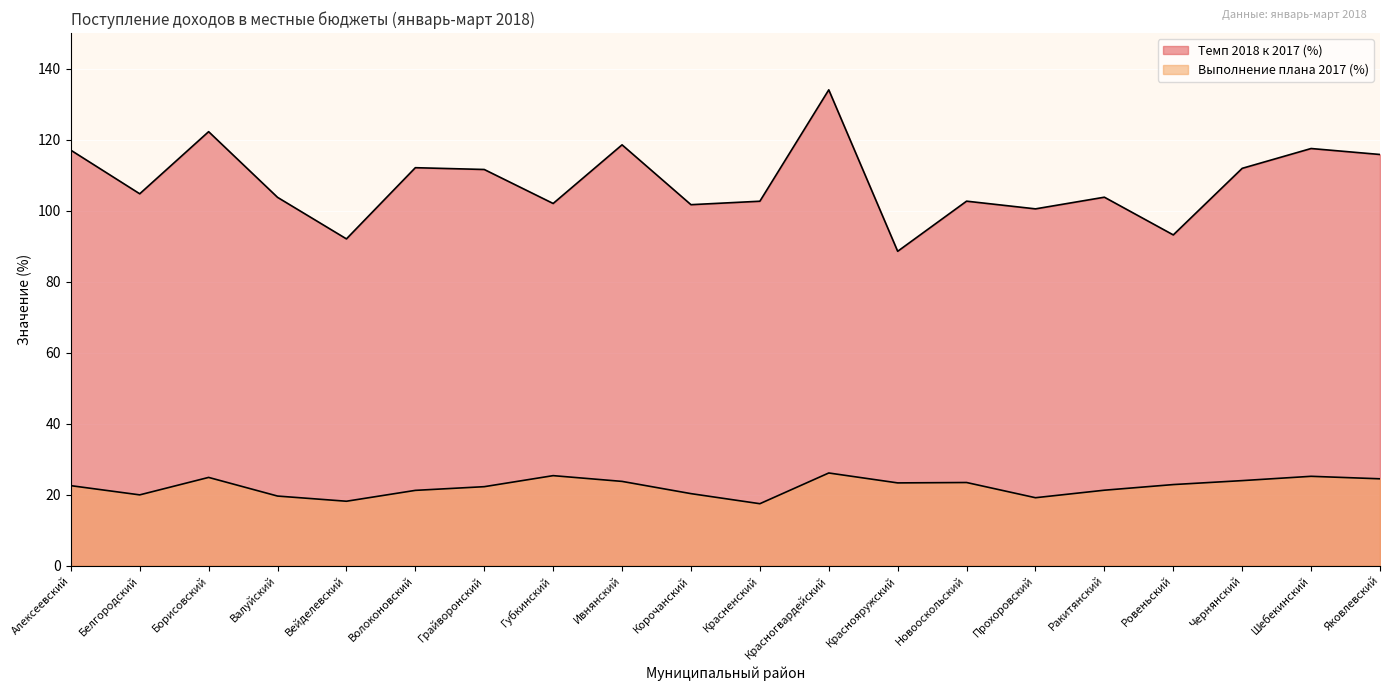

Reading right to left, extract all data points from this chart.

Темп 2018 к 2017 (%): 115.8	117.5	111.9	93.1	103.8	100.5	102.6	88.5	134.0	102.6	101.7	118.5	102.0	111.6	112.1	92.0	103.7	122.2	104.7	117.0
Выполнение плана 2017 (%): 24.4	25.1	23.9	22.8	21.2	19.1	23.4	23.3	26.1	17.4	20.3	23.7	25.3	22.2	21.2	18.1	19.6	24.8	19.9	22.5